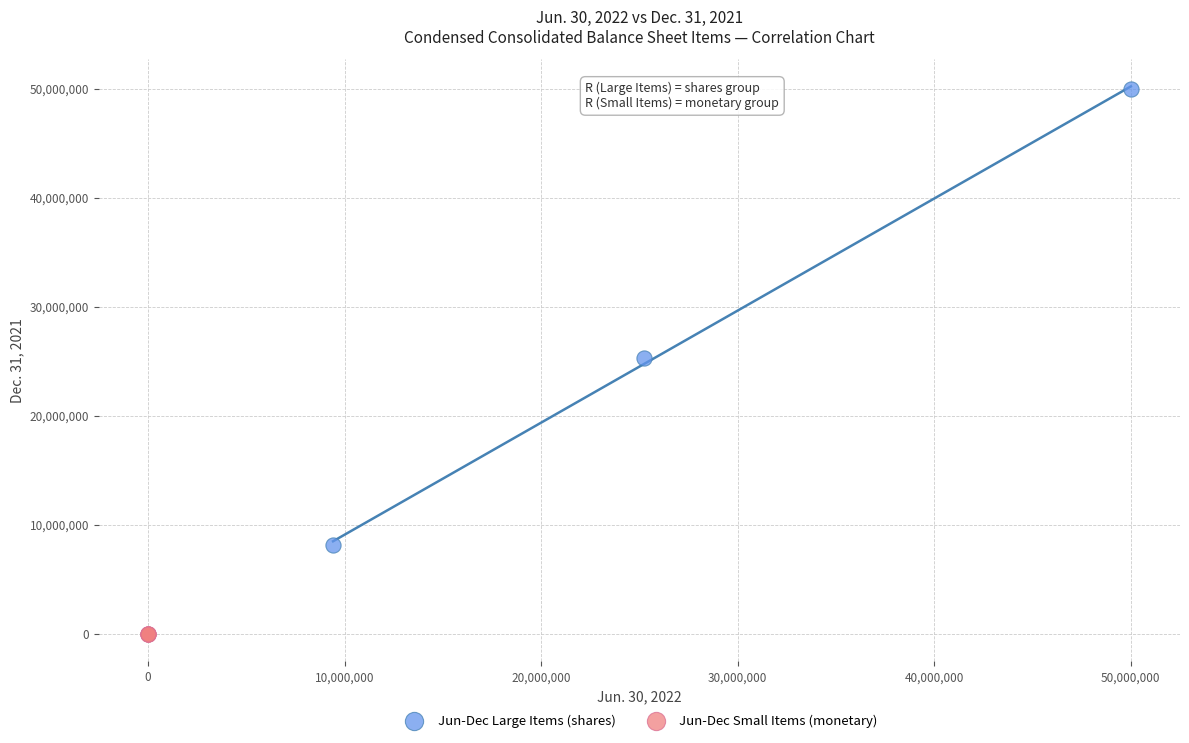

Which series reaches the maximum Y coordinate?

Jun-Dec Large Items (shares)